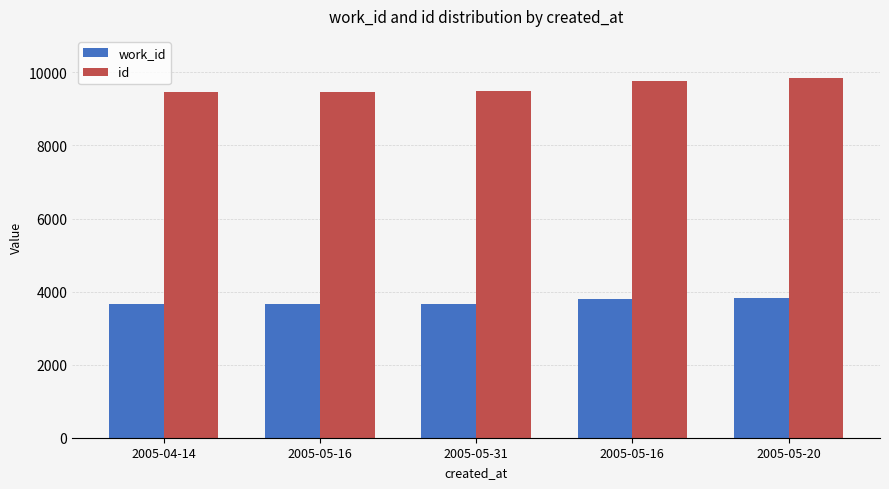

How many data points does each series have?

5